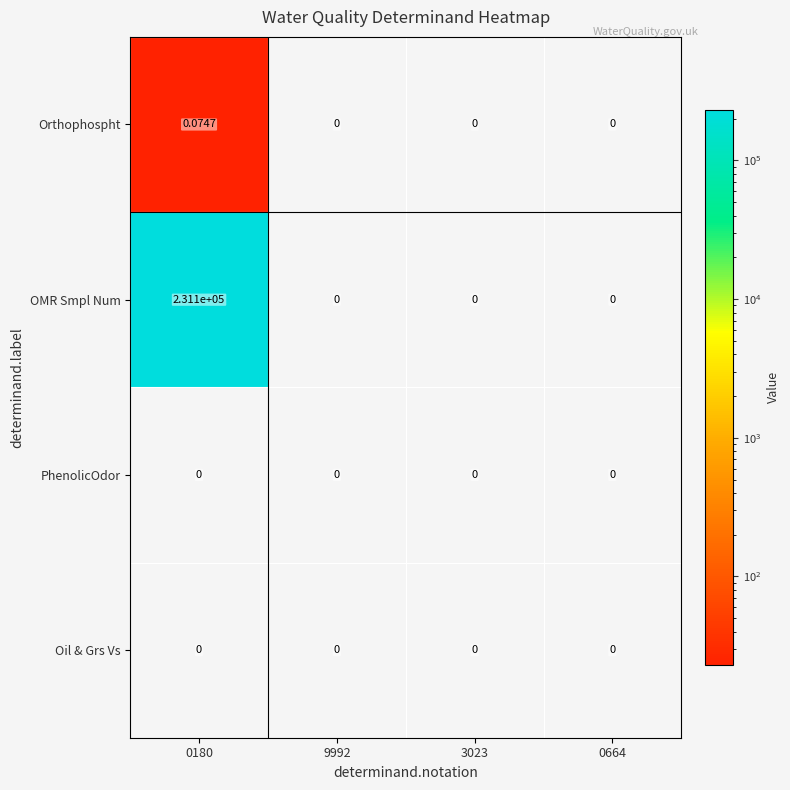

Which series has the widest spread of values?

OMR Smpl Num